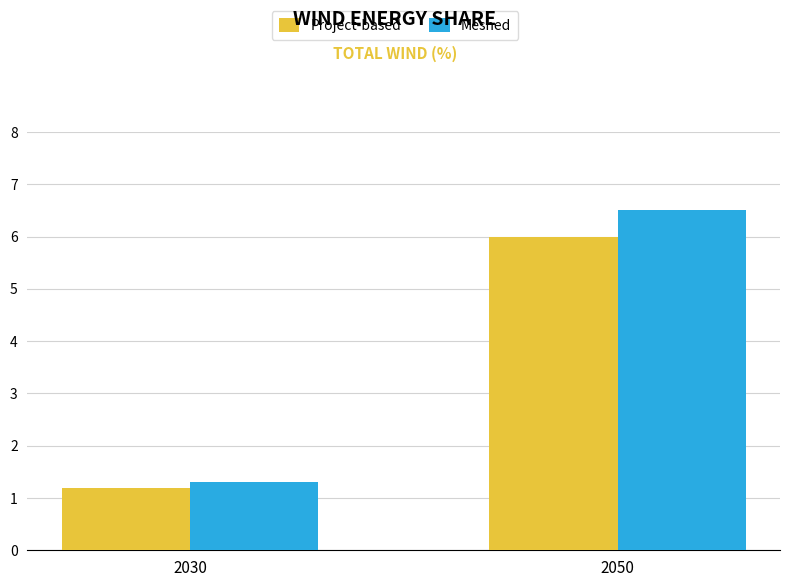

What is the lowest value of the Meshed series?

1.3